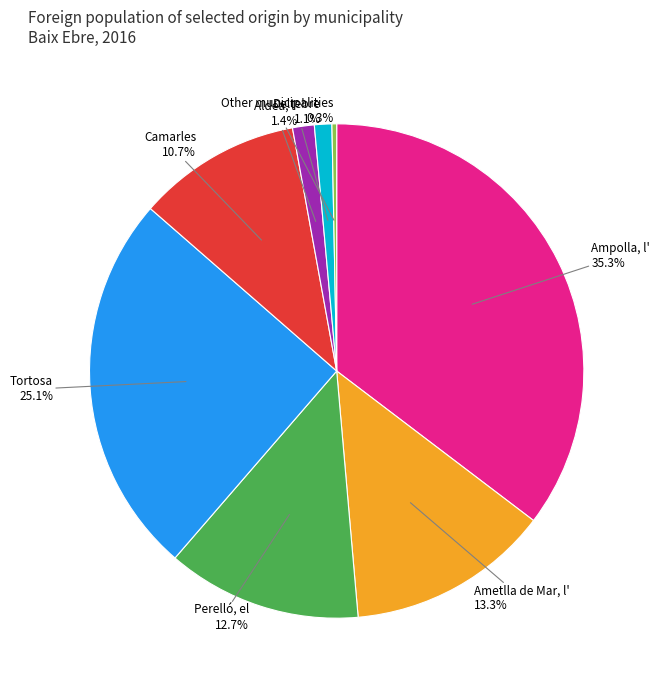

Does Deltebre account for over 50% of the chart?

No